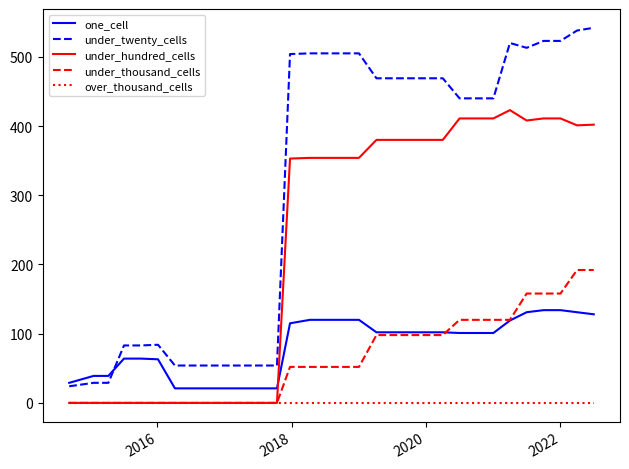

What is the maximum value shown in the chart?

542